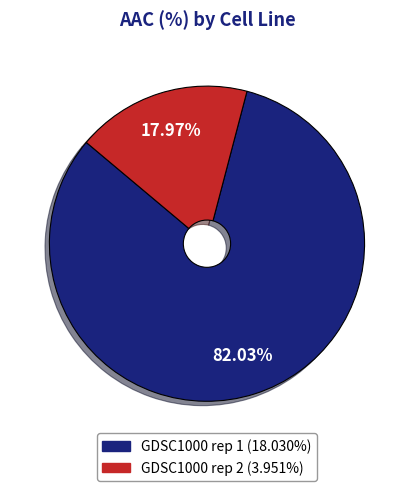

How many segments does this pie chart have?

2